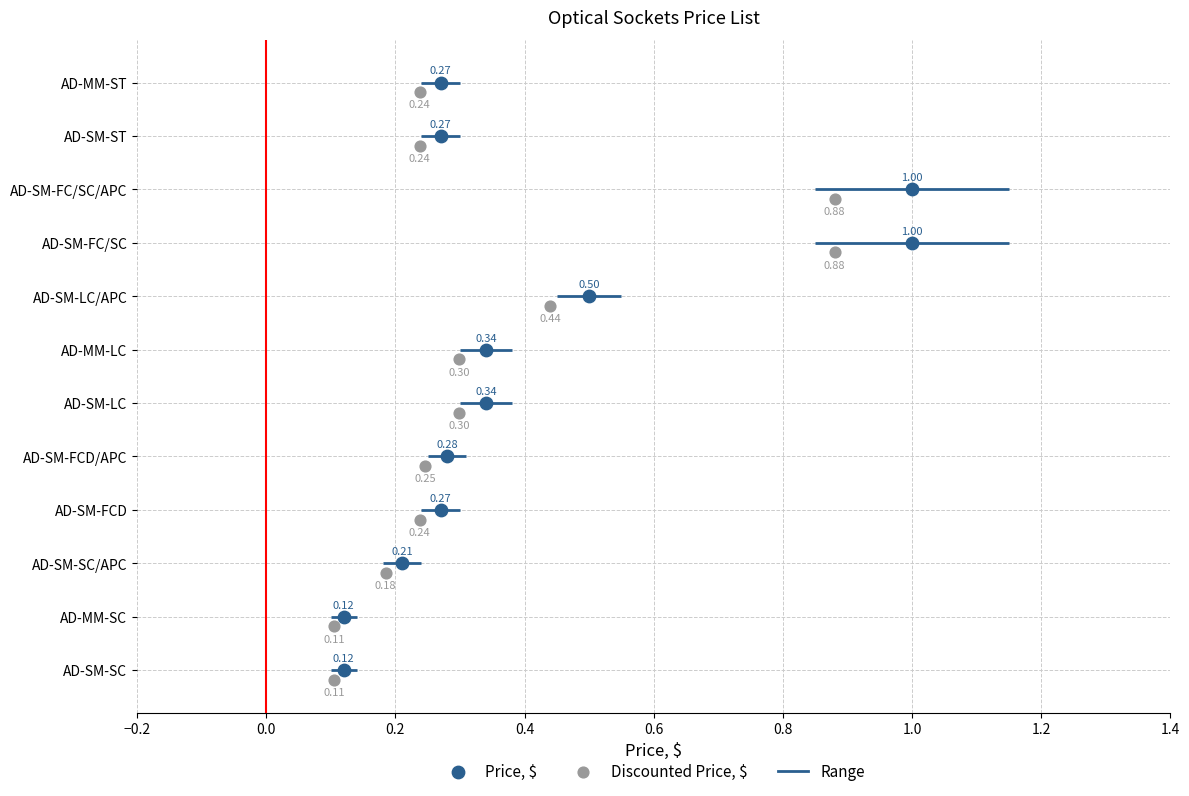

Which series reaches the maximum Y coordinate?

Price, $